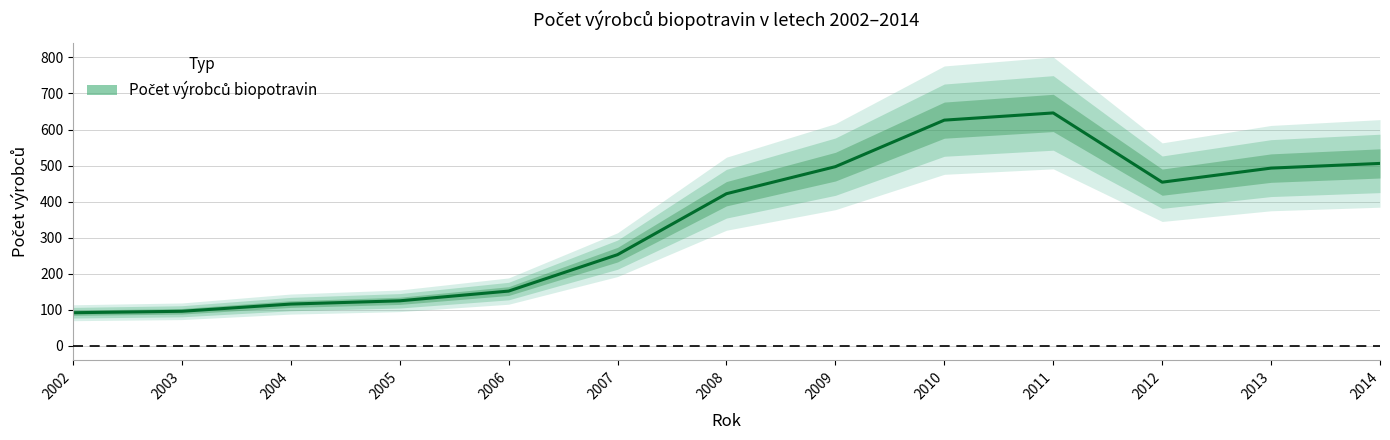

What is the ratio of the value at 2011 to the value at 2010?

1.0